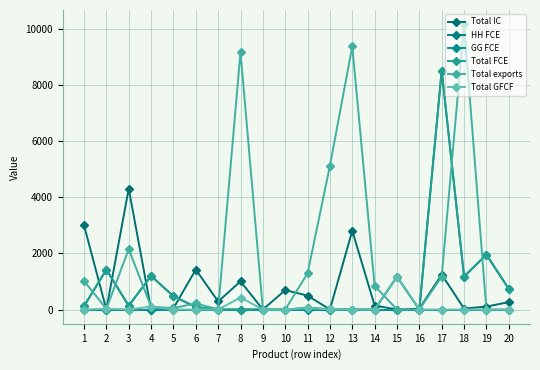

Which series has the largest total across all categories?

Total exports